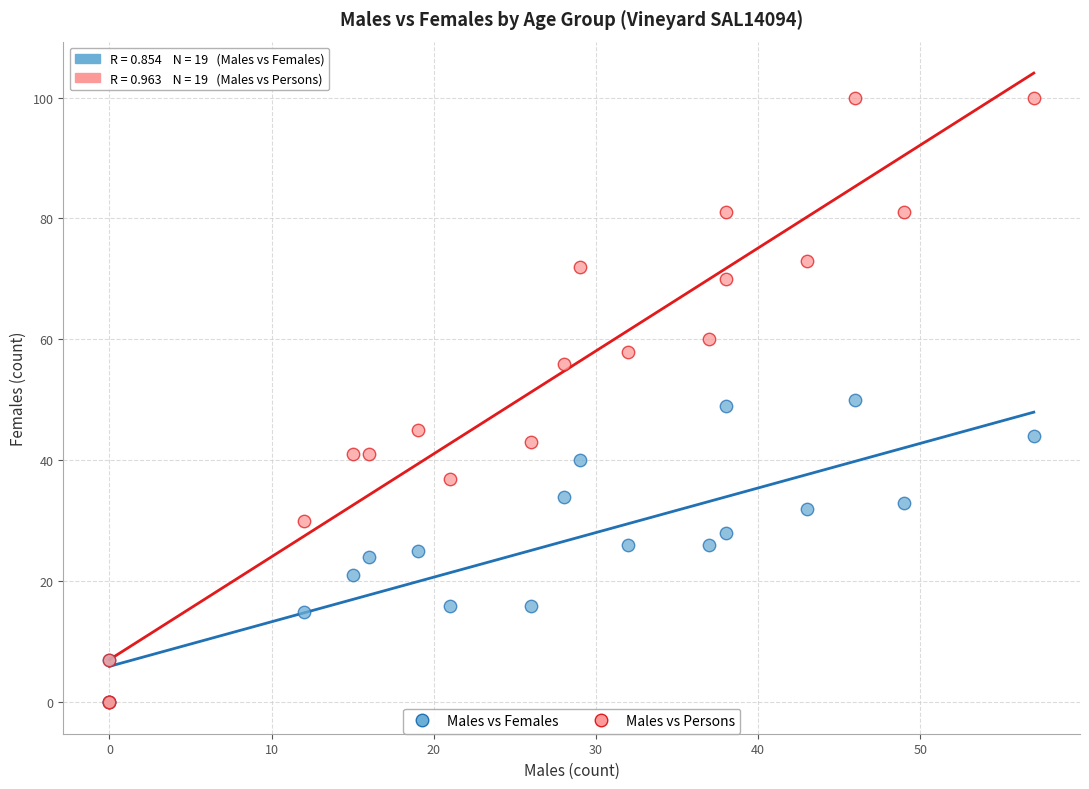

What are all the series names shown in the legend?

Males vs Females, Males vs Persons